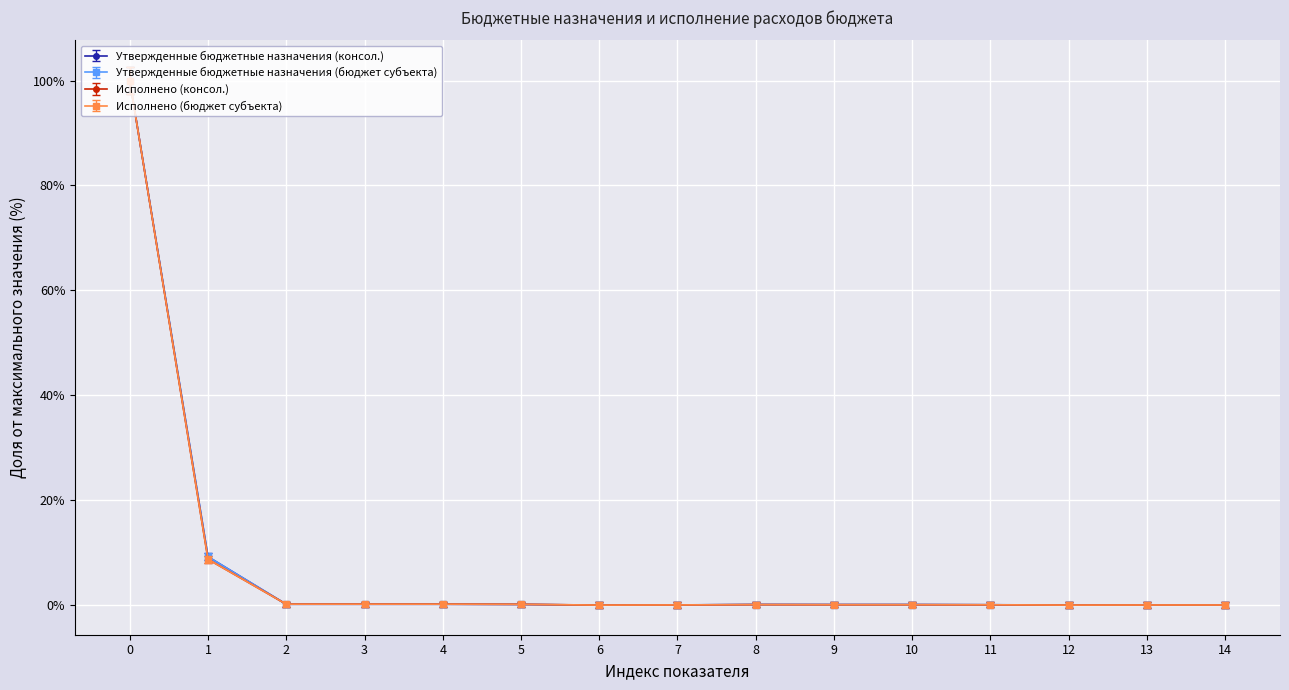

Does the chart have visible grid lines?

Yes